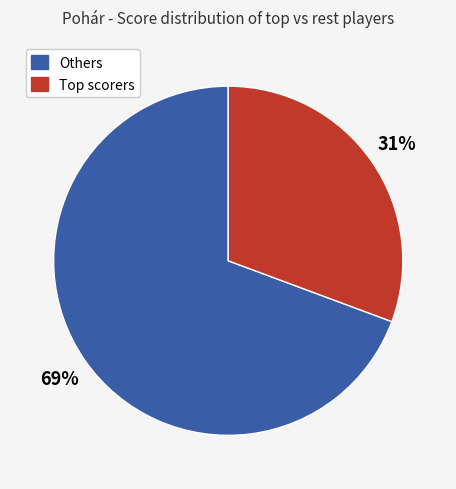

Is there any slice that represents more than half of the pie?

Yes